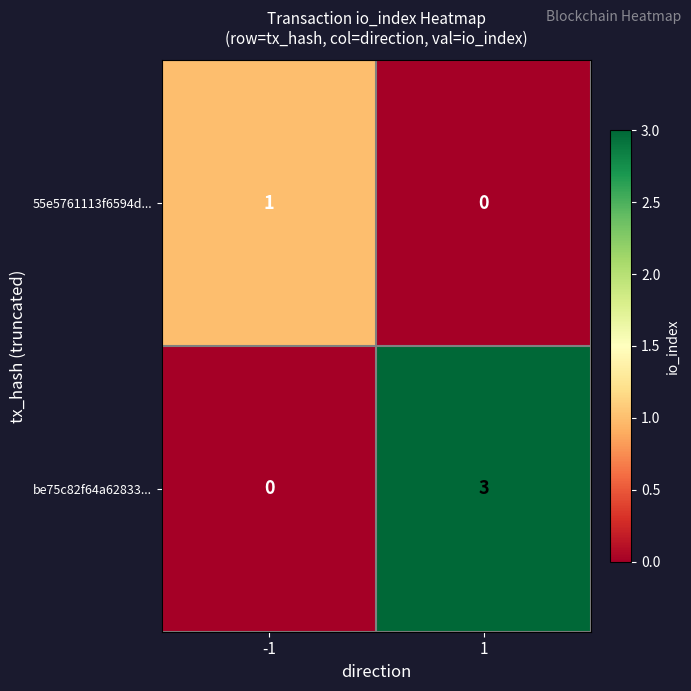

Between -1 and 1, which series saw the biggest shift?

be75c82f64a62833...